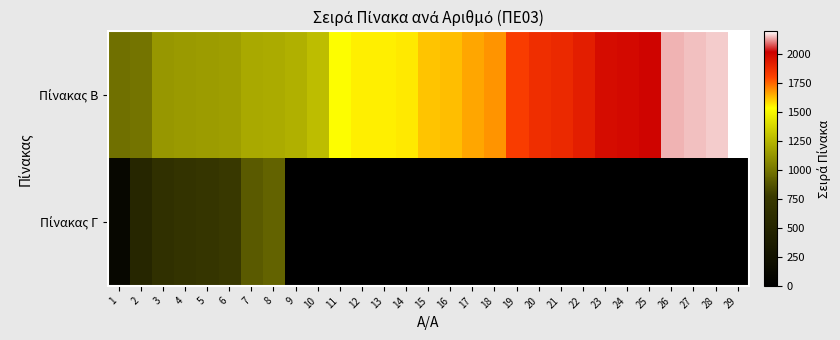

How many series are shown in this chart?

2